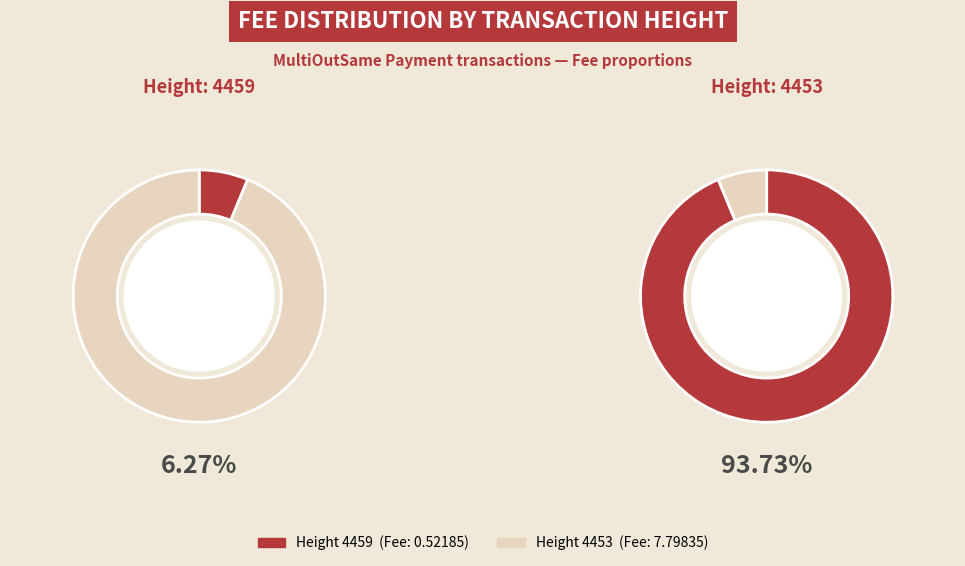

To the nearest percent, what portion does 4453 represent?

94%